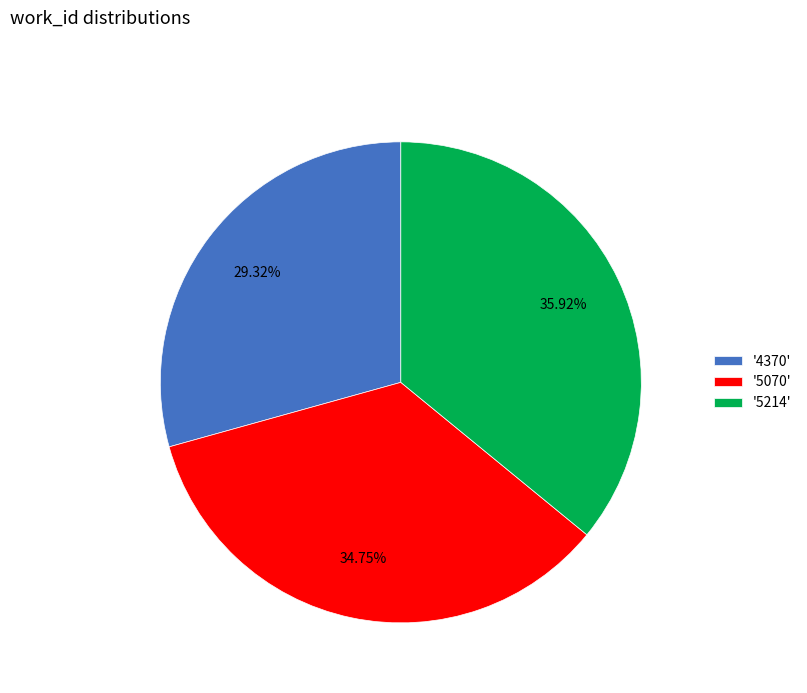

Does any single category account for the majority?

No